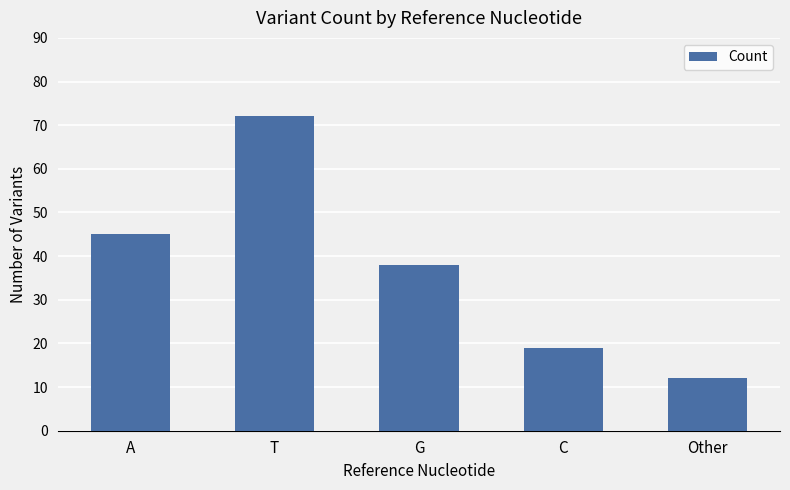

Reading left to right, list all the values displayed in this chart.

45	72	38	19	12